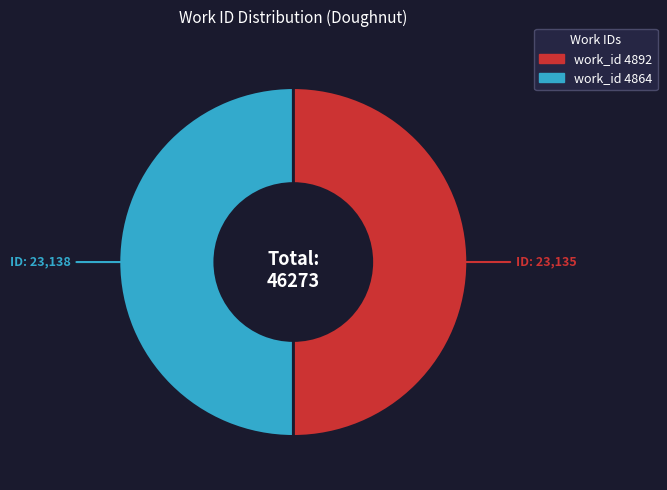

How many segments does this pie chart have?

2